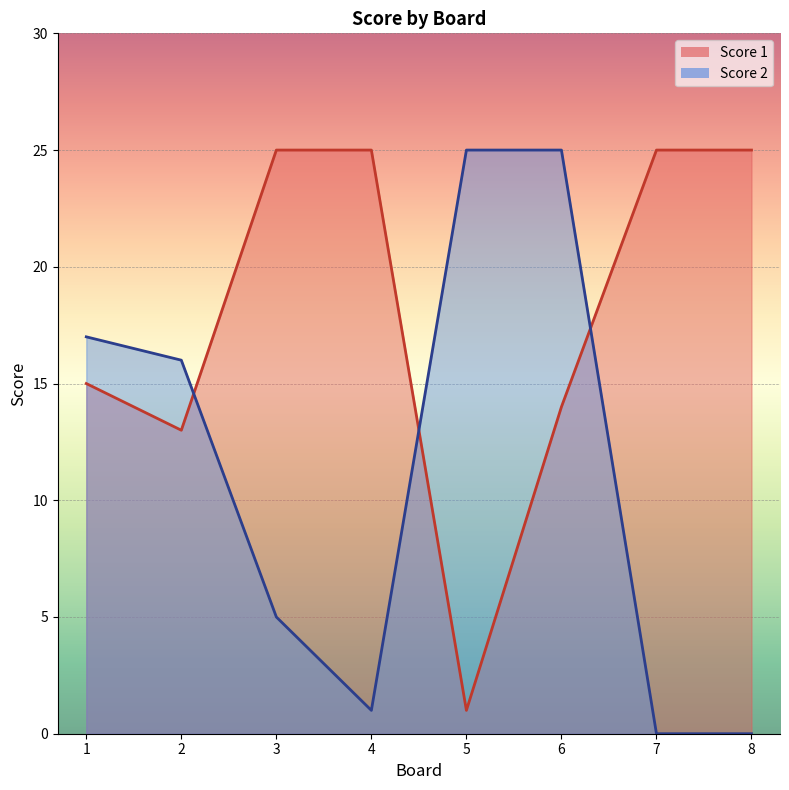

Which label corresponds to the largest value in the chart?

5